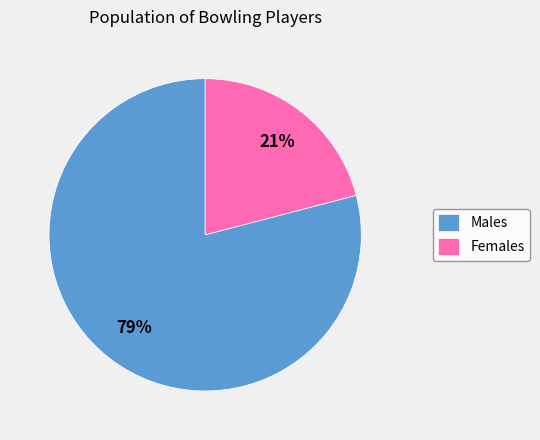

What percentage is the Males slice, to the nearest percent?

79%